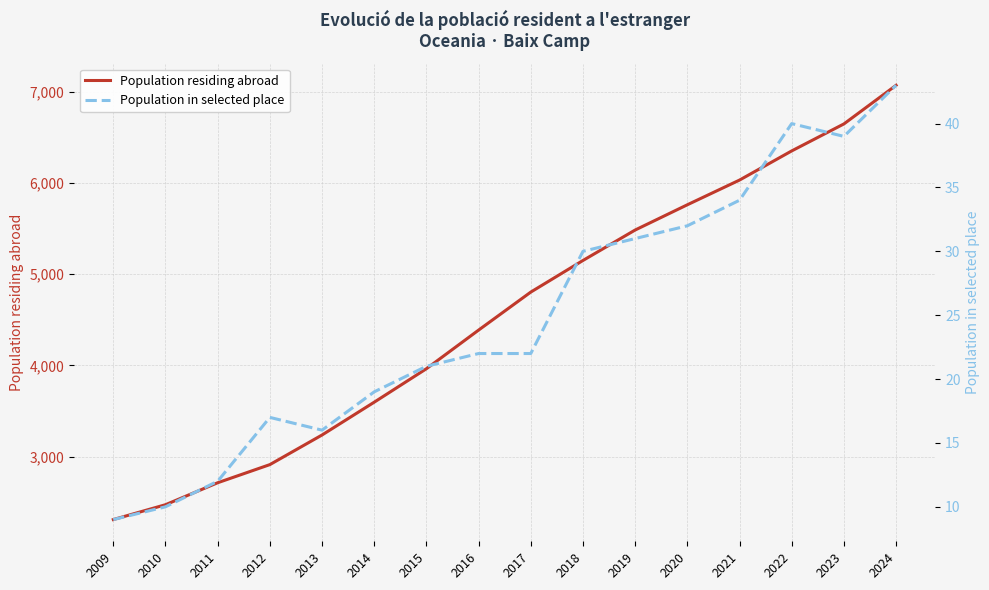

What is the highest value of the Population in selected place series?

43